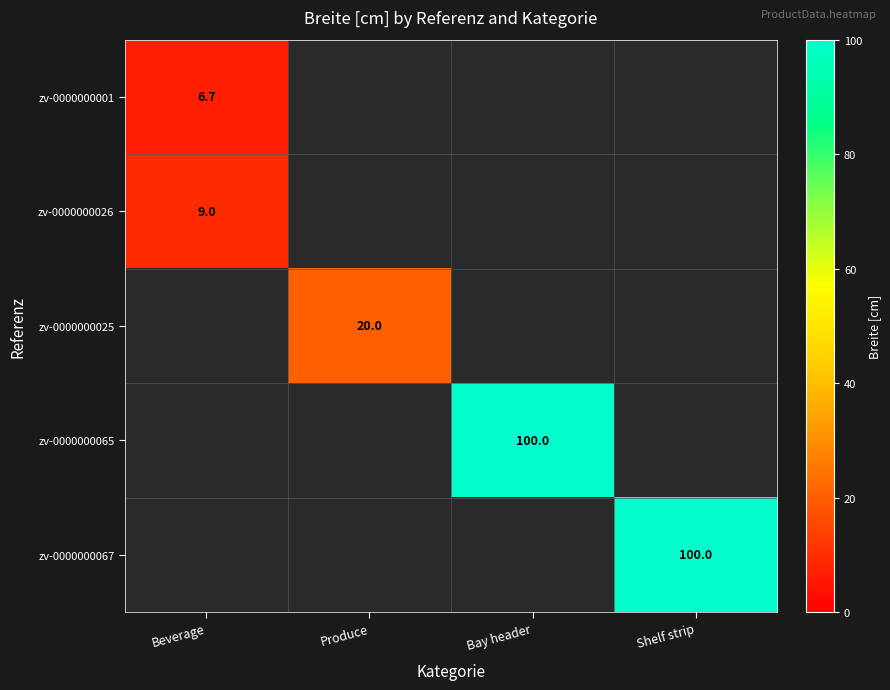

True or false: zv-0000000001 has a value of 6.7 at Beverage.

True